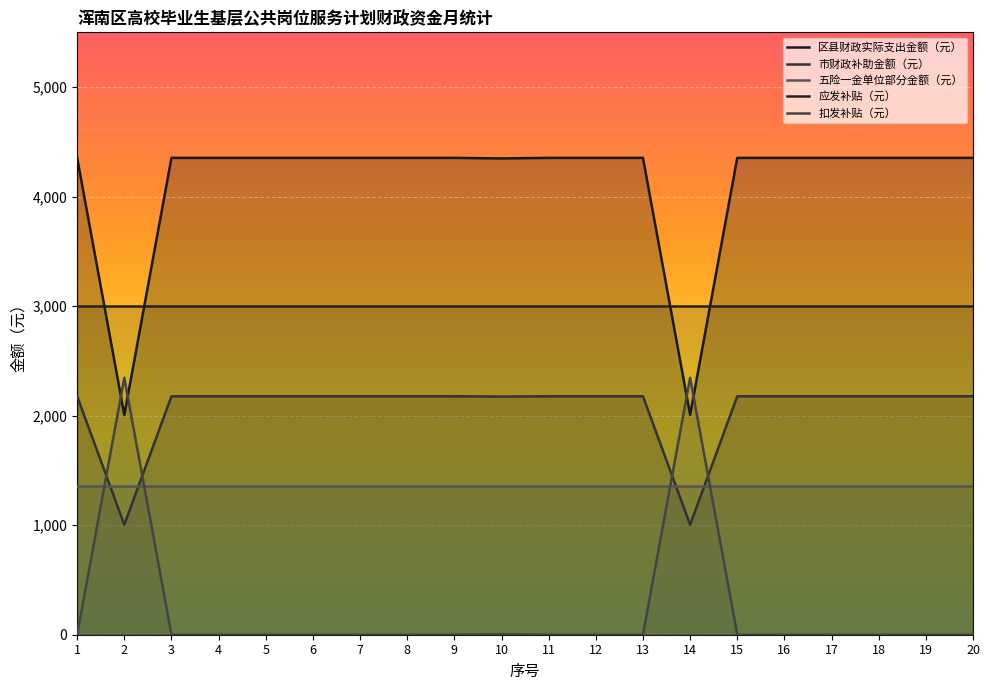

Is the value of 市财政补助金额（元） at 6 greater than the value of 扣发补贴（元） at 5?

Yes